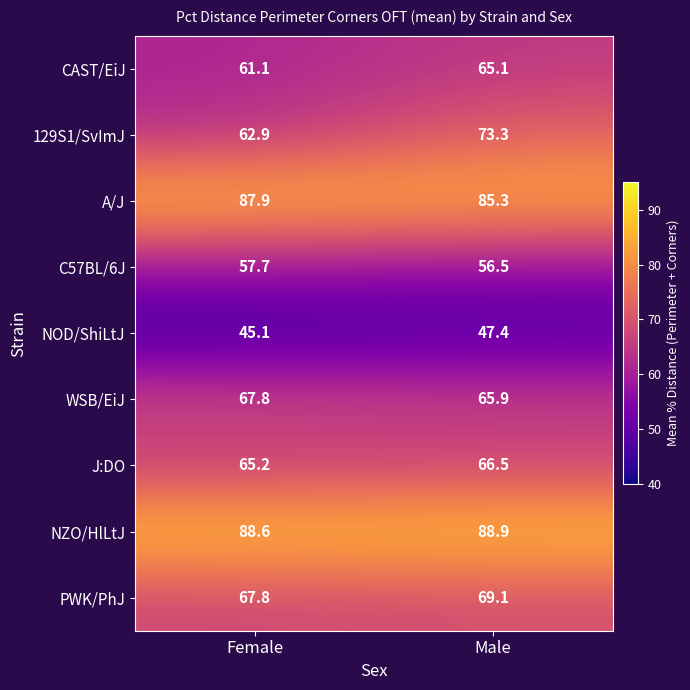

What is the minimum value shown in the chart?

45.1